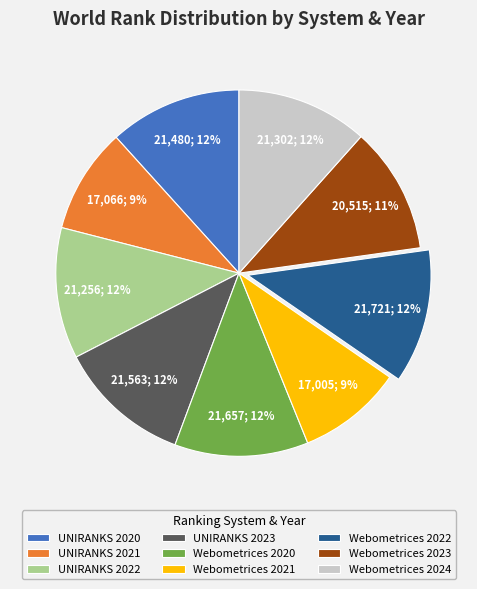

To the nearest percent, what percentage of the pie is Webometrices 2021?

9%